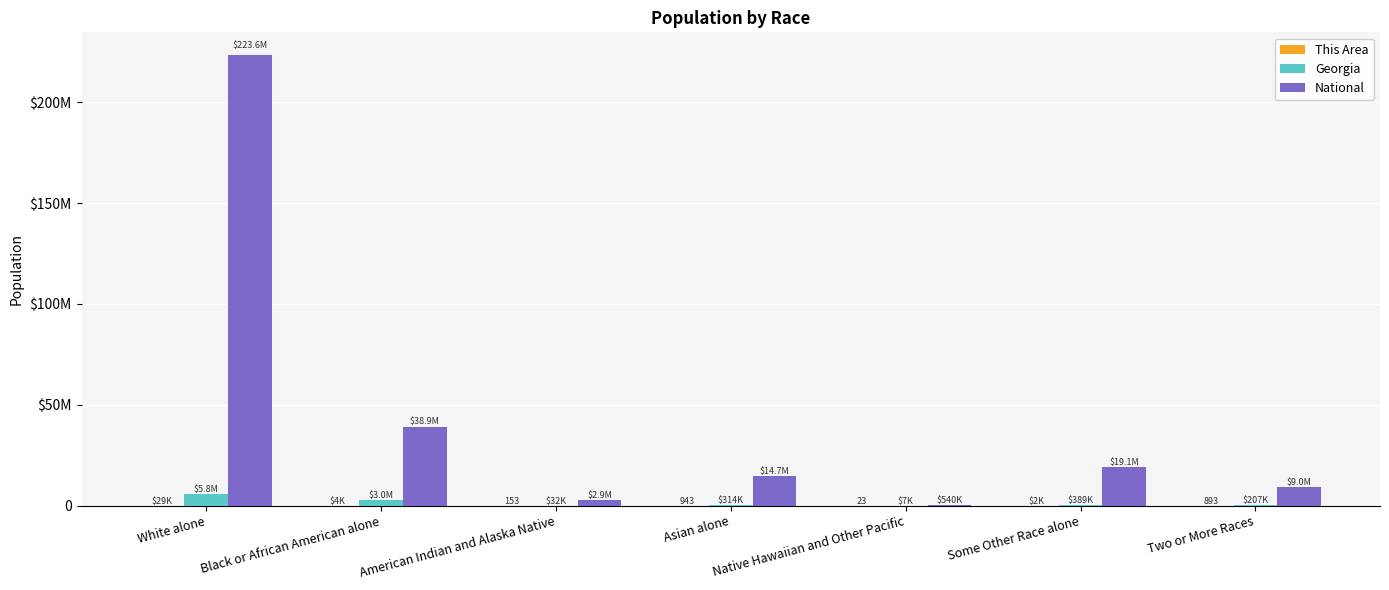

Which category has the highest value across all series?

White alone